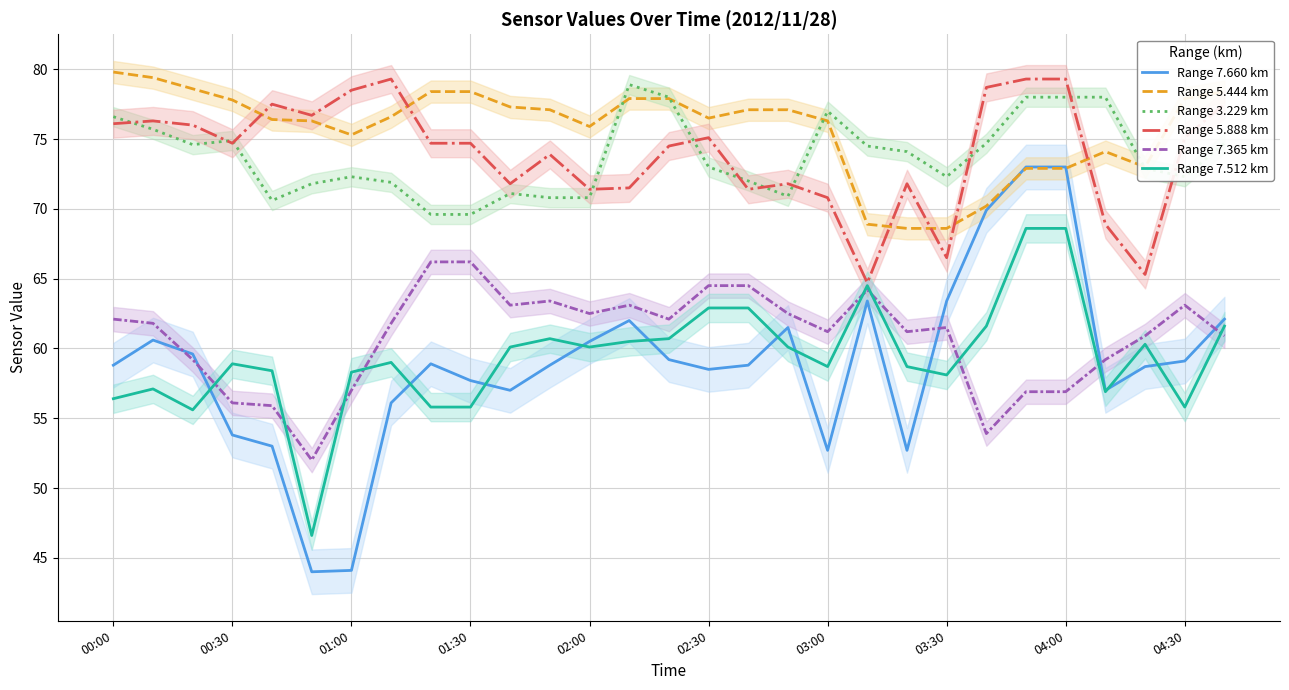

Where does the Range 7.365 km series first go above 61?

00:00